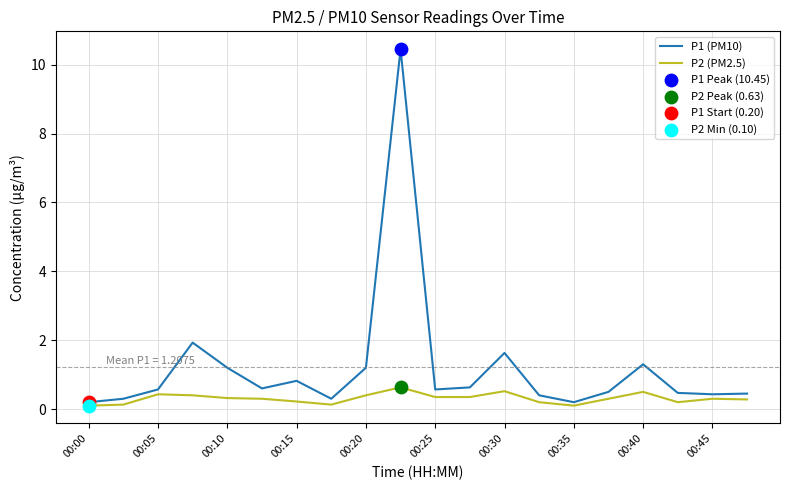

Which series has the largest total across all categories?

P1 (PM10)